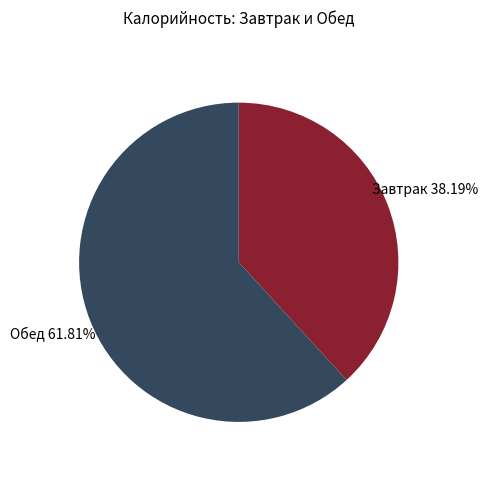

Count the number of slices in the pie.

2